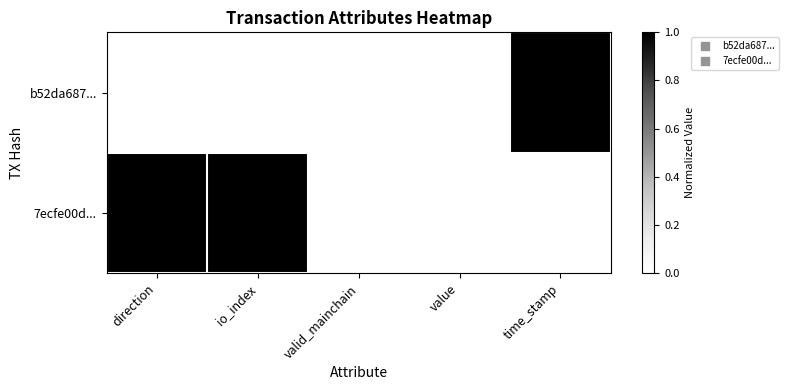

At which category is the sum across all series the highest?

time_stamp